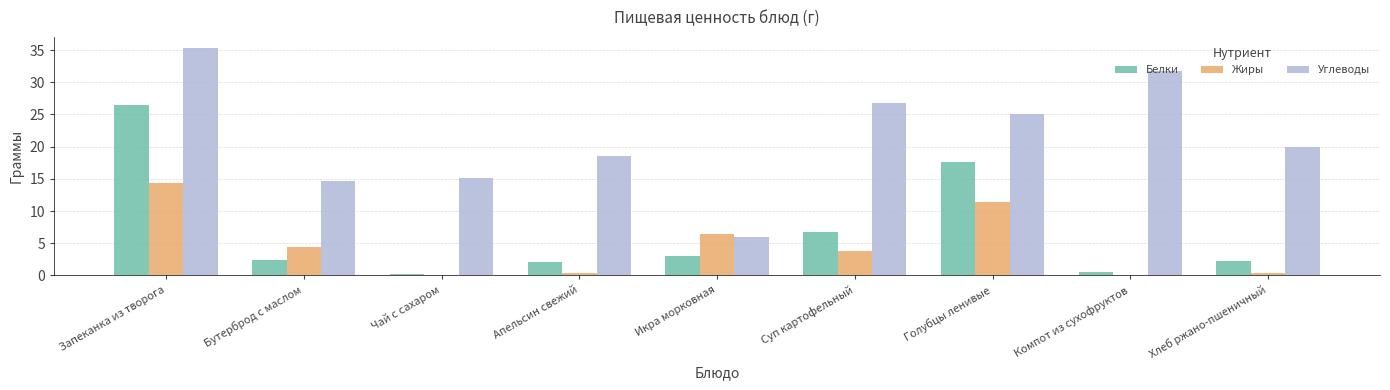

At which label does Белки reach its peak?

Запеканка из творога